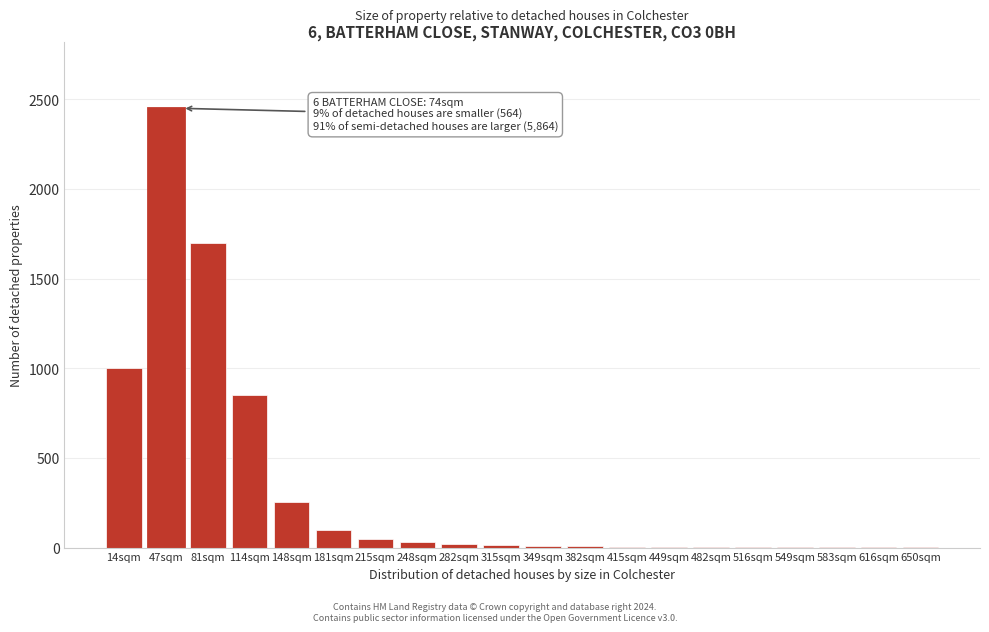

What is the sum of all values?

6512